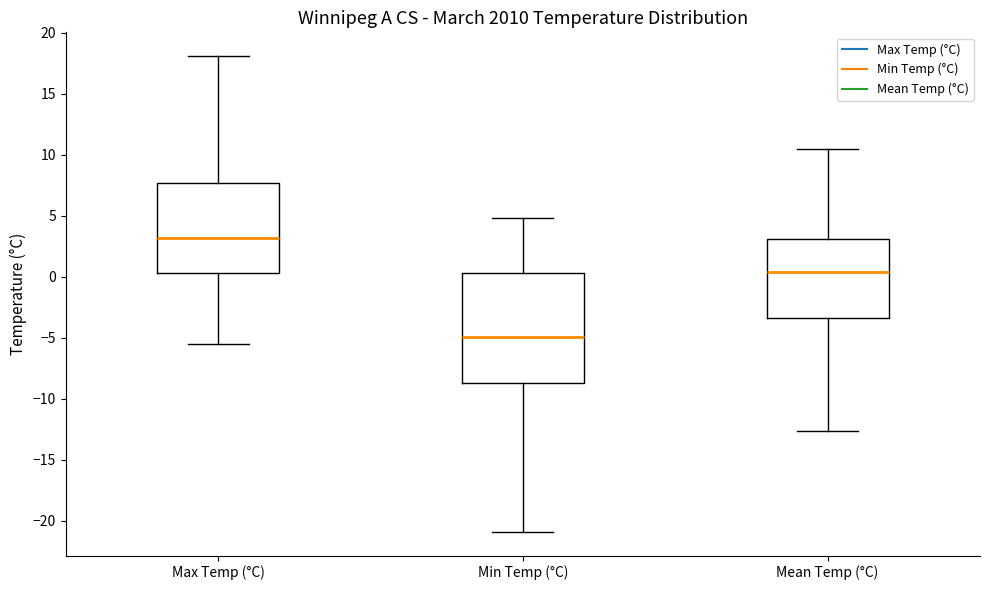

Reading left to right, read every box against the y-axis: the position of its median line, the range the box covers, and the ends of its whiskers. The values are not printed on the chart, so give them approximately, as read against the axis.

Max Temp (°C): median 3.0, box 0.5 to 7.5, whiskers -5.5 to 18.0
Min Temp (°C): median -5.0, box -8.5 to 0.5, whiskers -21.0 to 5.0
Mean Temp (°C): median 0.5, box -3.5 to 3.0, whiskers -12.5 to 10.5